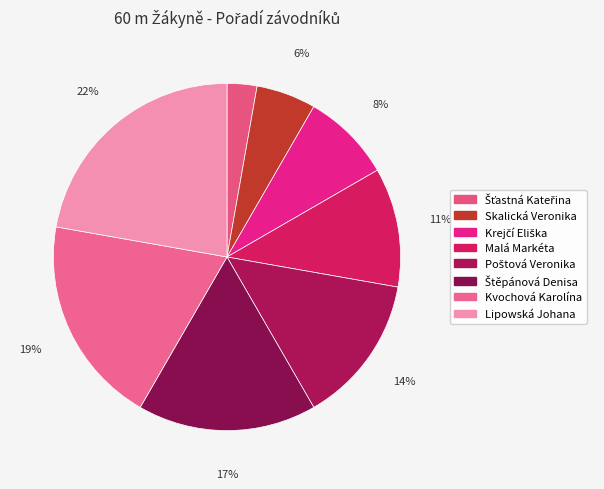

Which slice is the largest?

Lipowská Johana